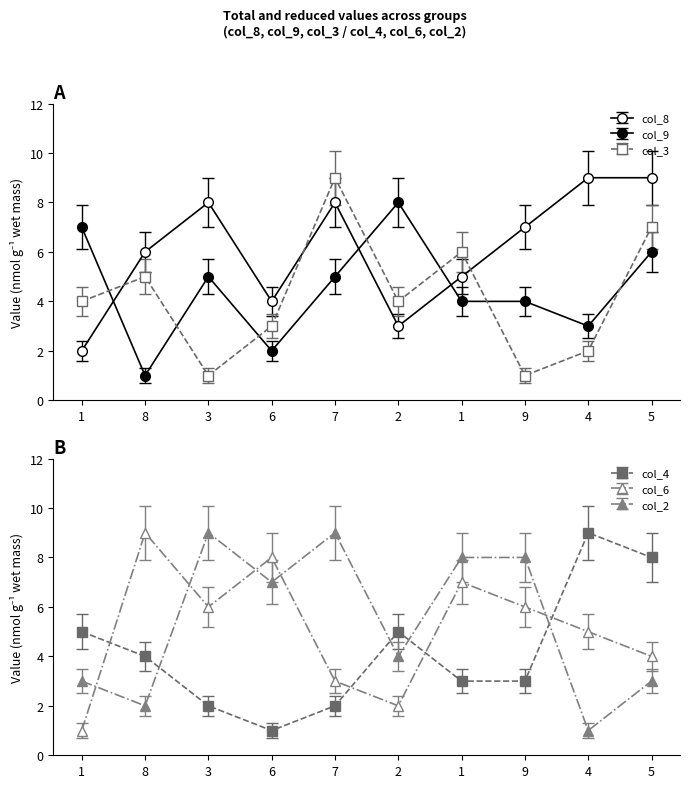

List the labels in order of col_8 value, smallest first.

1, 2, 6, 1, 8, 9, 3, 7, 4, 5